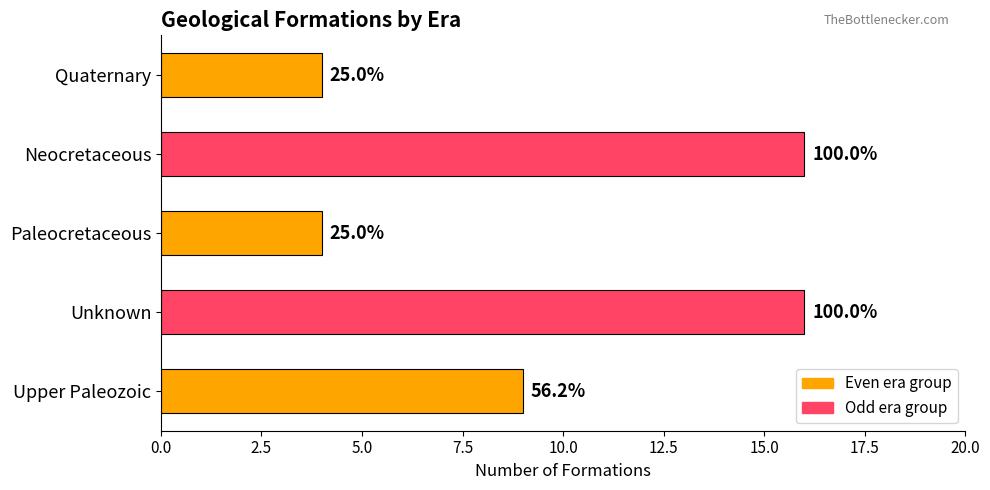

Are the bars horizontal?

Yes